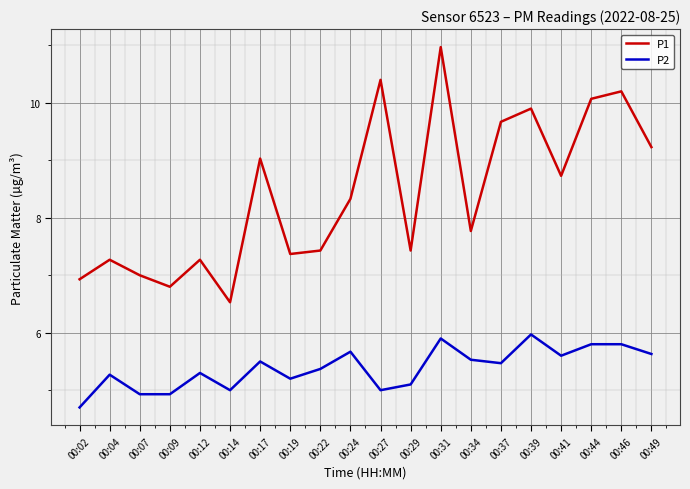

What is the maximum value for P2?

6.0